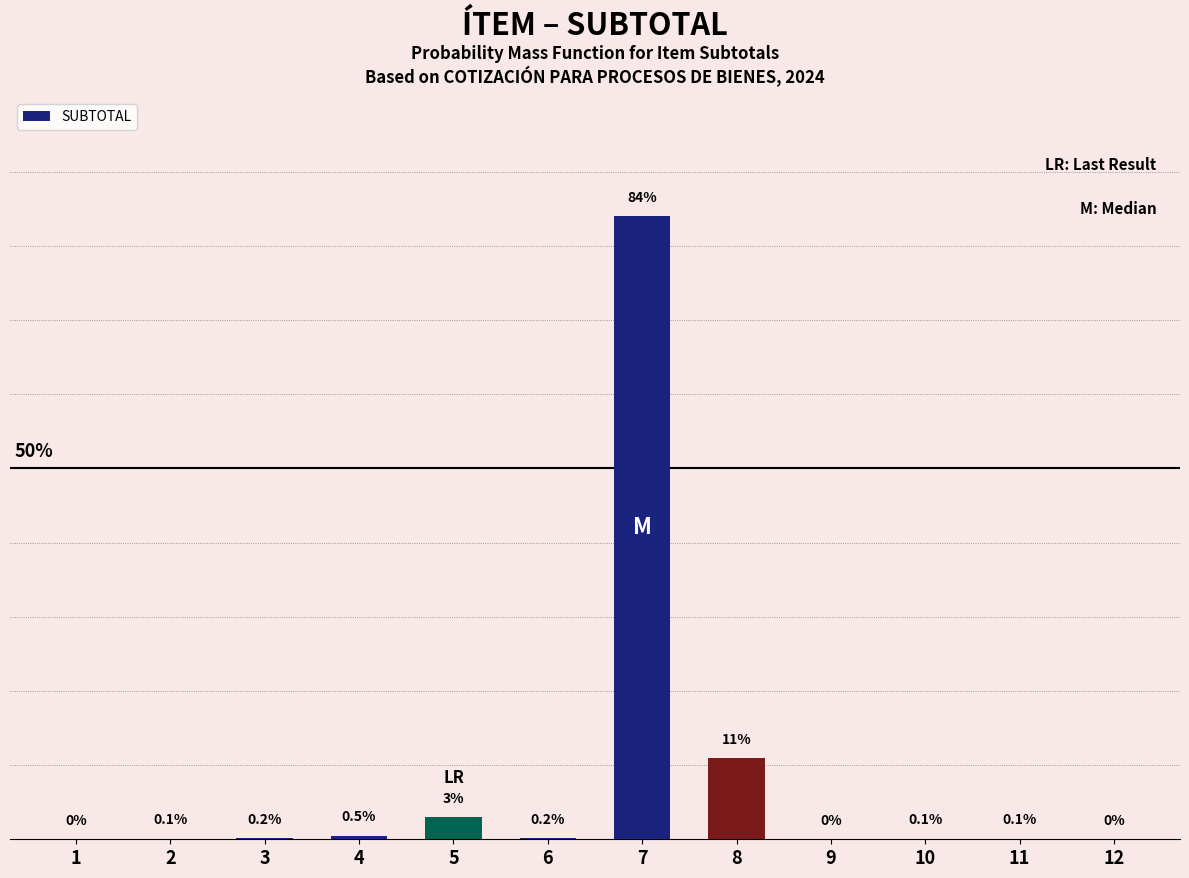

What is the difference between the maximum and minimum values?

84.0